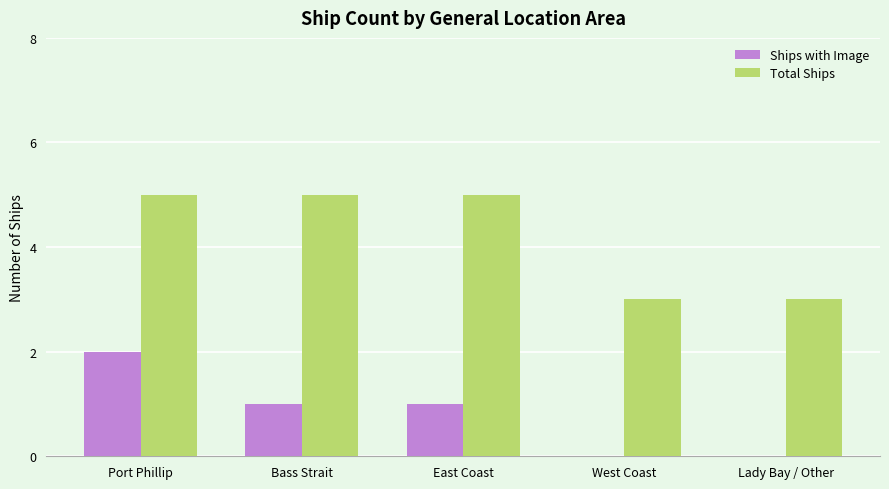

What is the approximate value of Total Ships at West Coast?

3